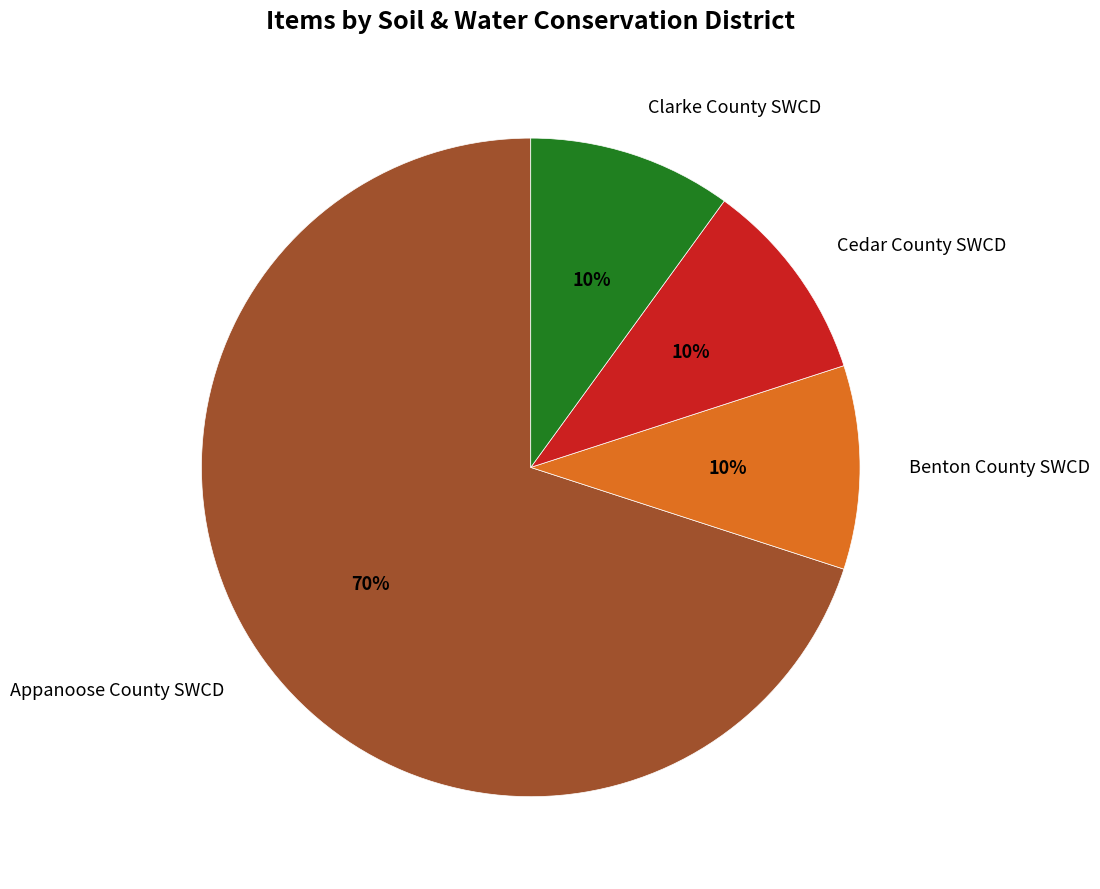

To the nearest percent, what portion does Benton County SWCD represent?

10%